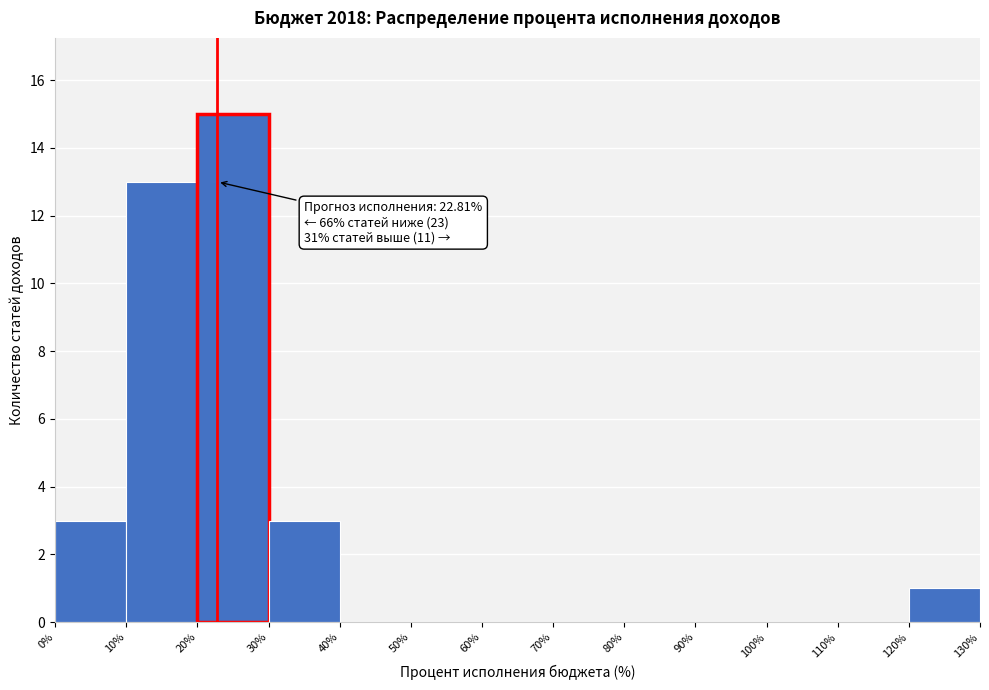

Over which range of the x-axis is the bar tallest?

20% to 30%